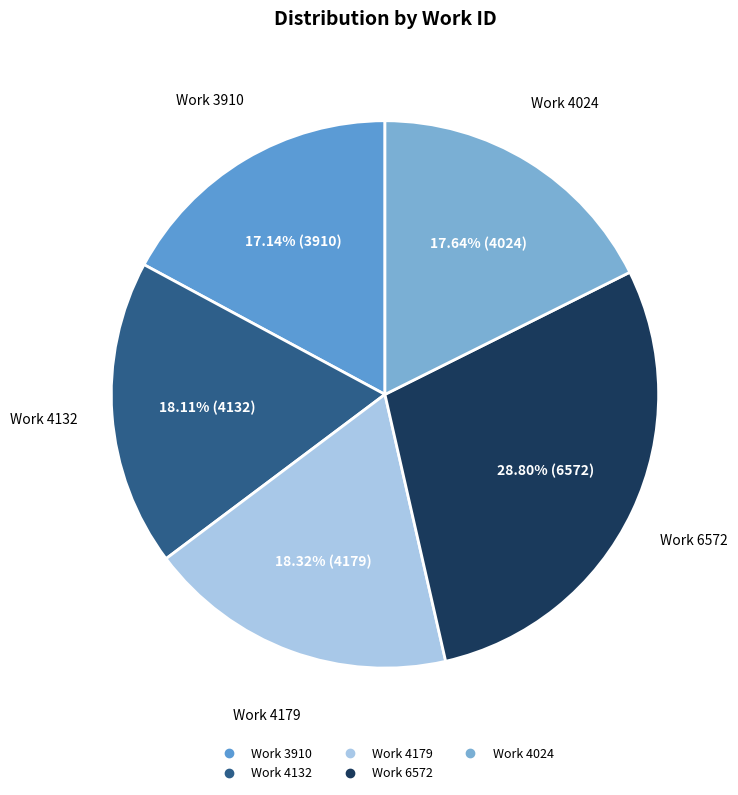

To the nearest percent, what portion does Work 4179 represent?

18%